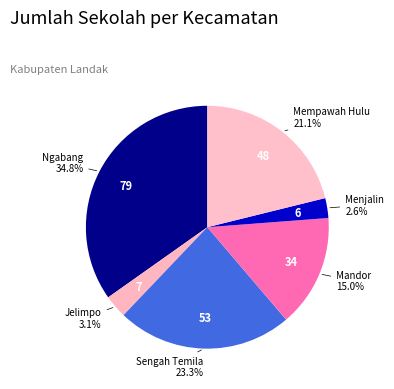

Which category has the biggest portion of the pie?

Ngabang